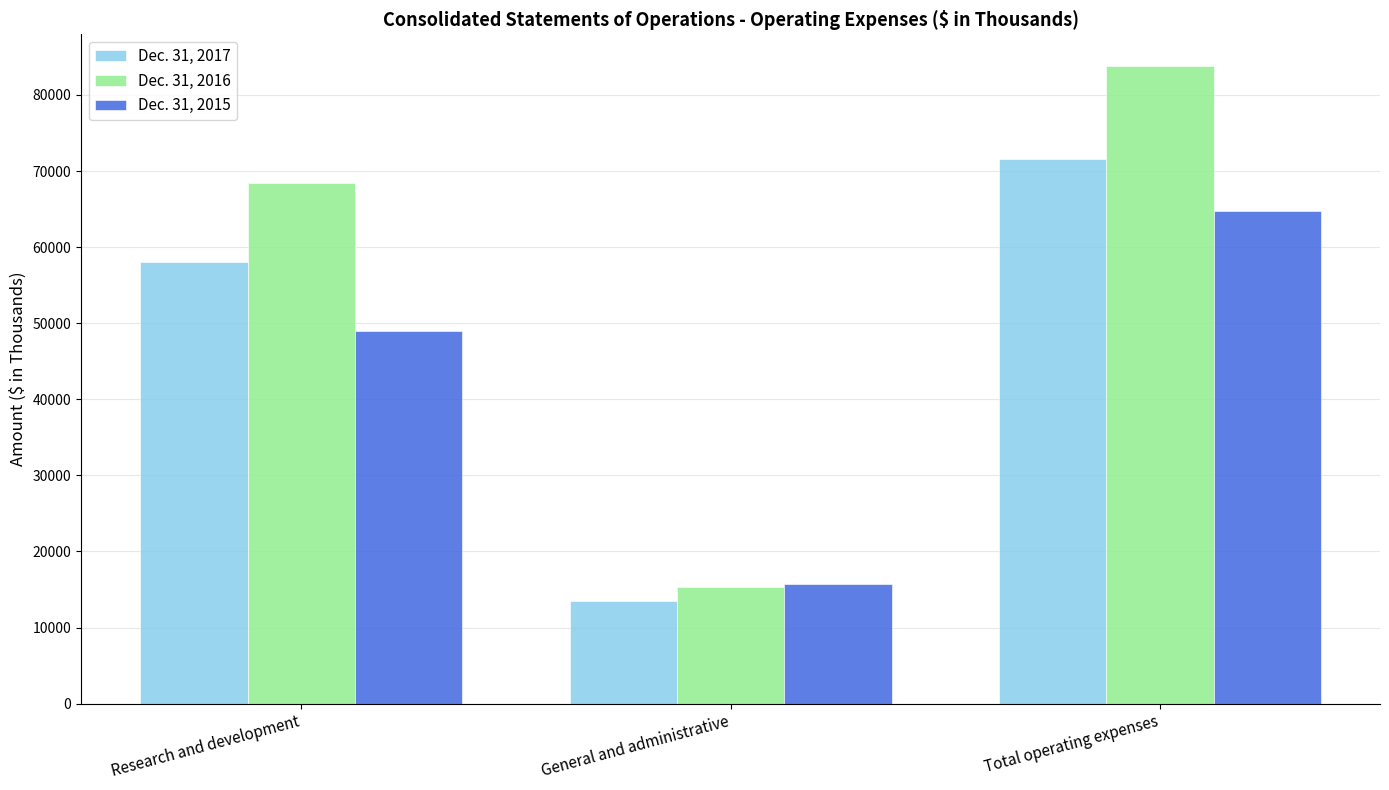

At Research and development, list the series in order from largest to smallest.

Dec. 31, 2016, Dec. 31, 2017, Dec. 31, 2015